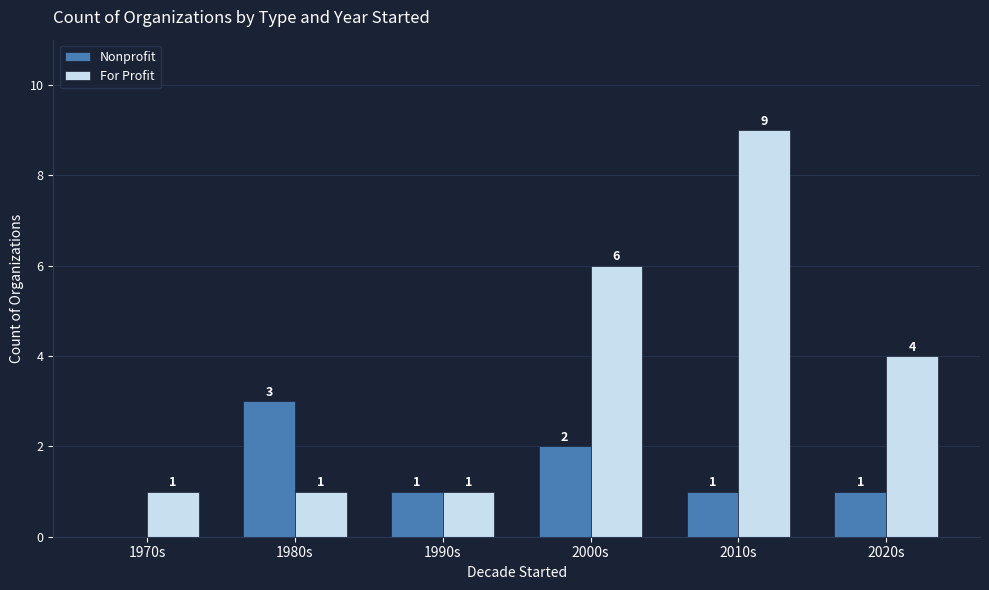

What is the average value of the For Profit series?

4